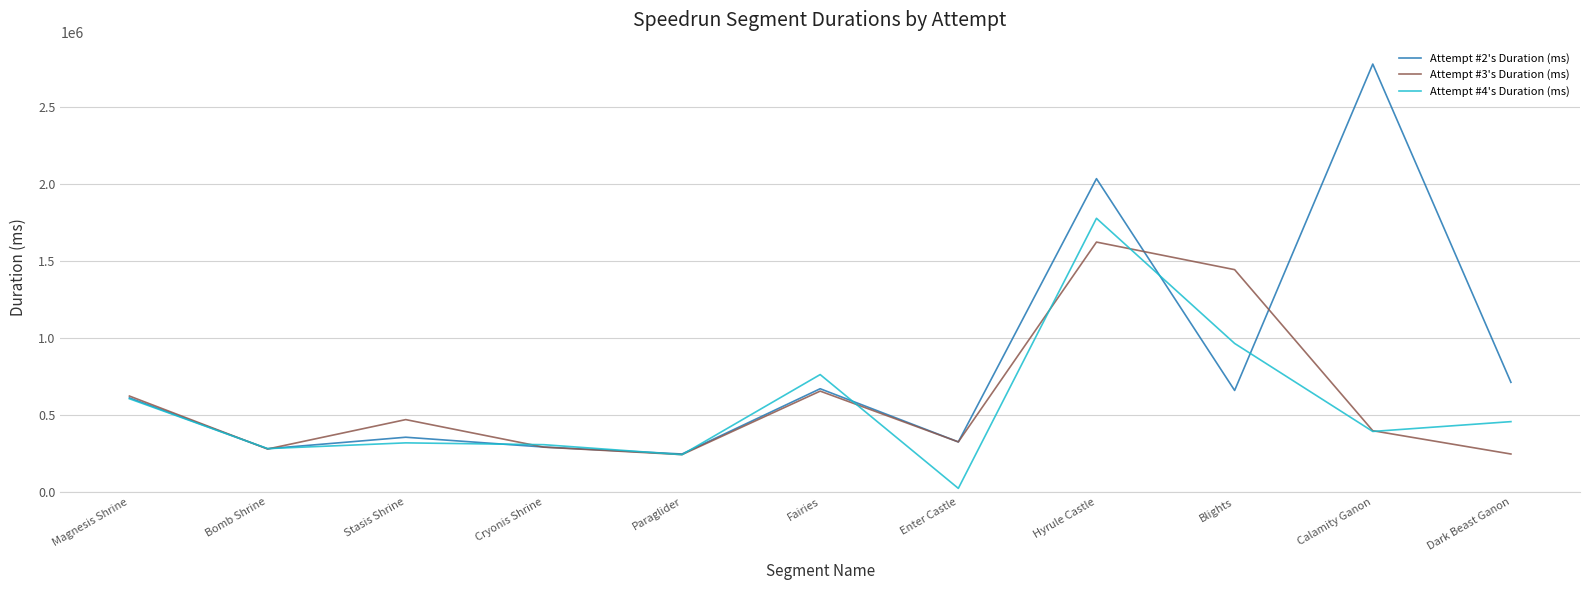

Which series has the largest range (max minus min)?

Attempt #2's Duration (ms)